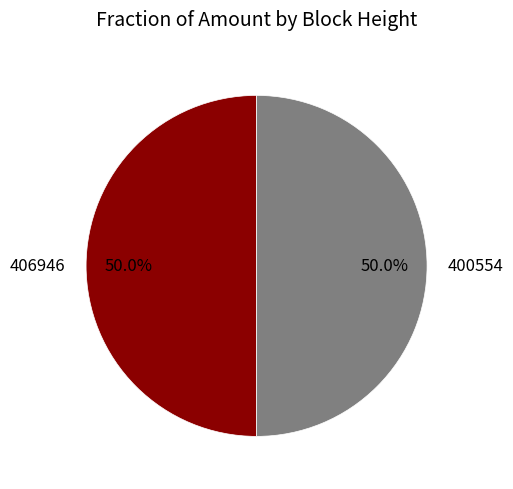

To the nearest percent, what portion does 406946 represent?

50%